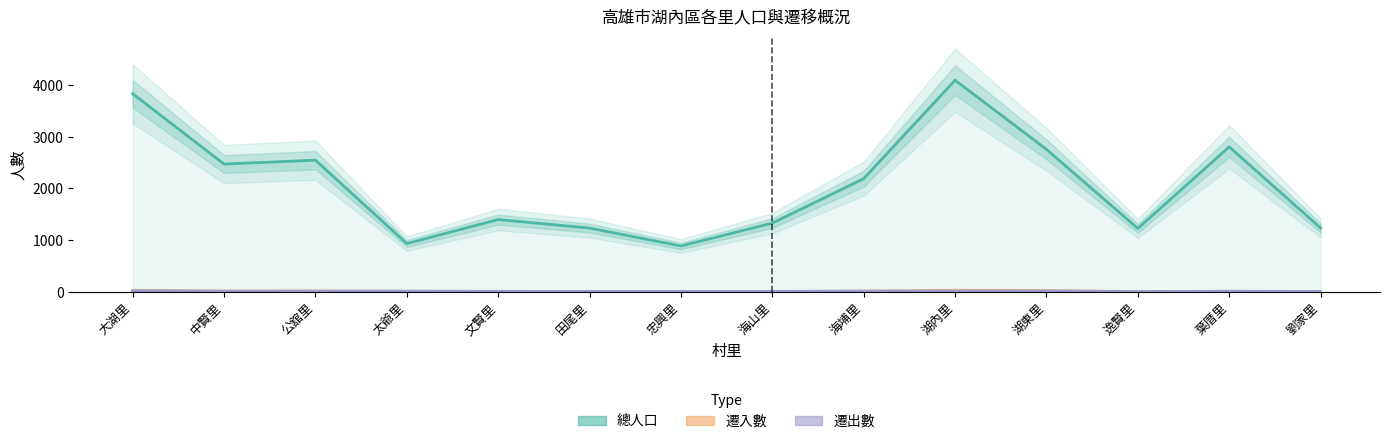

Which has a higher value, 文賢里 or 海山里?

文賢里